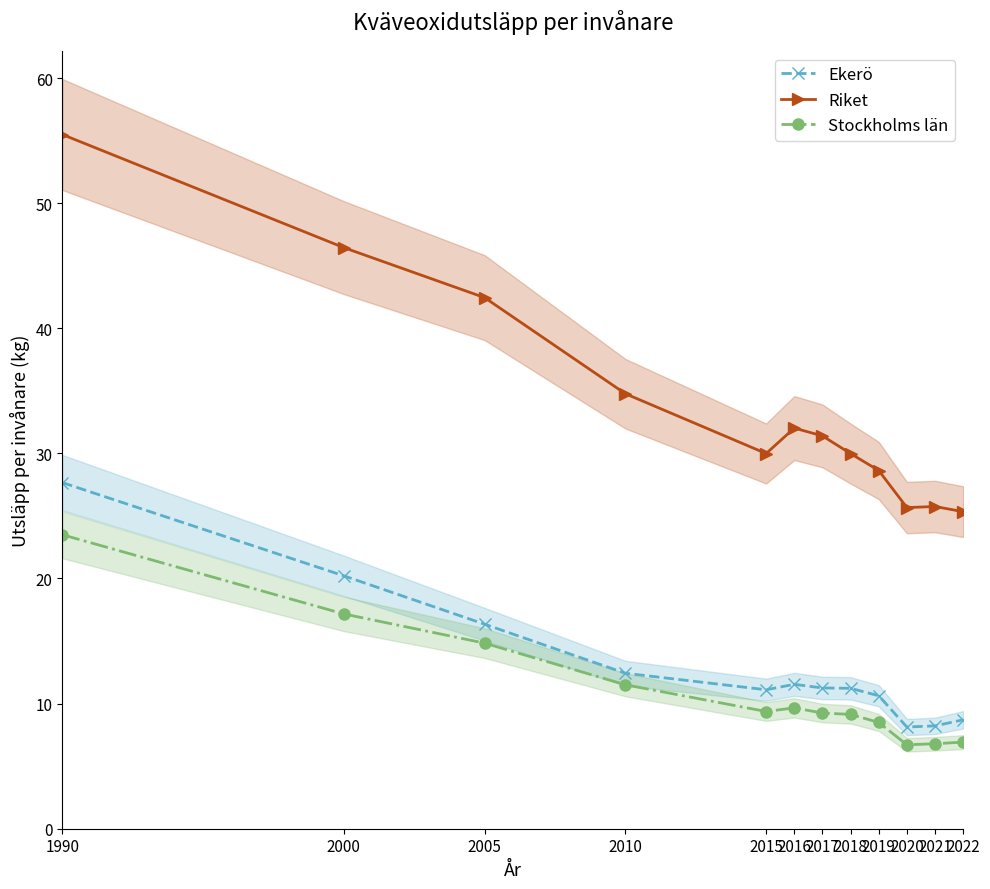

At which category is the sum across all series the highest?

1990